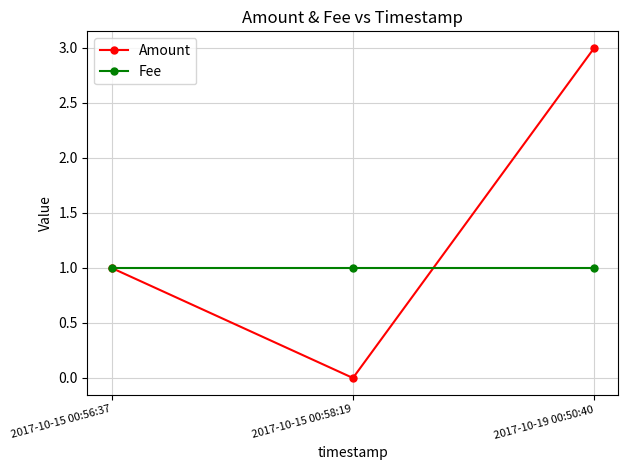

What is the sum of all Amount values?

4